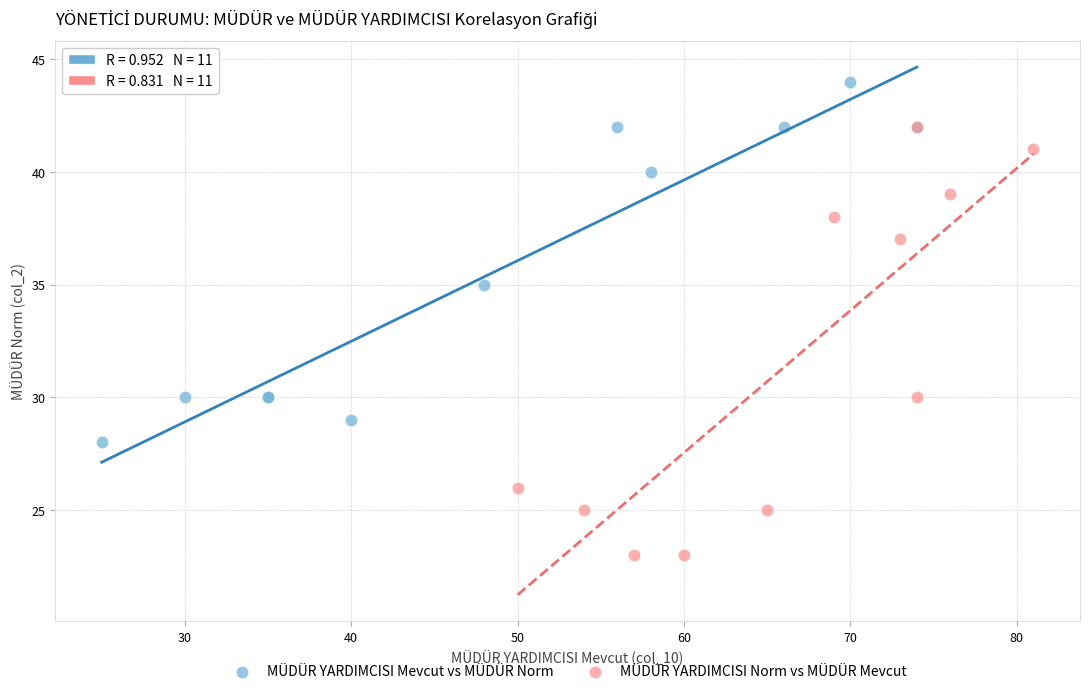

Which series has the widest spread of Y values?

MÜDÜR YARDIMCISI Norm vs MÜDÜR Mevcut